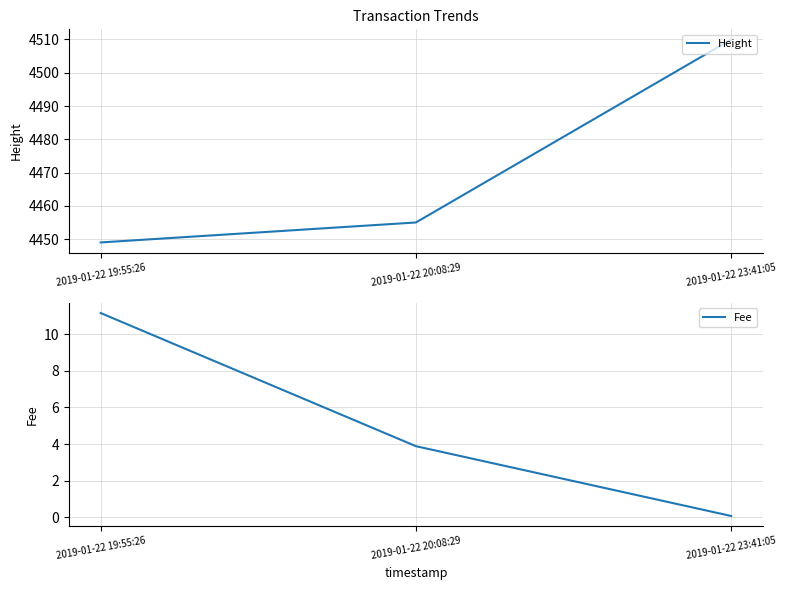

Is it true that Height equals 1029.6 at 2019-01-22 19:55:26?

False